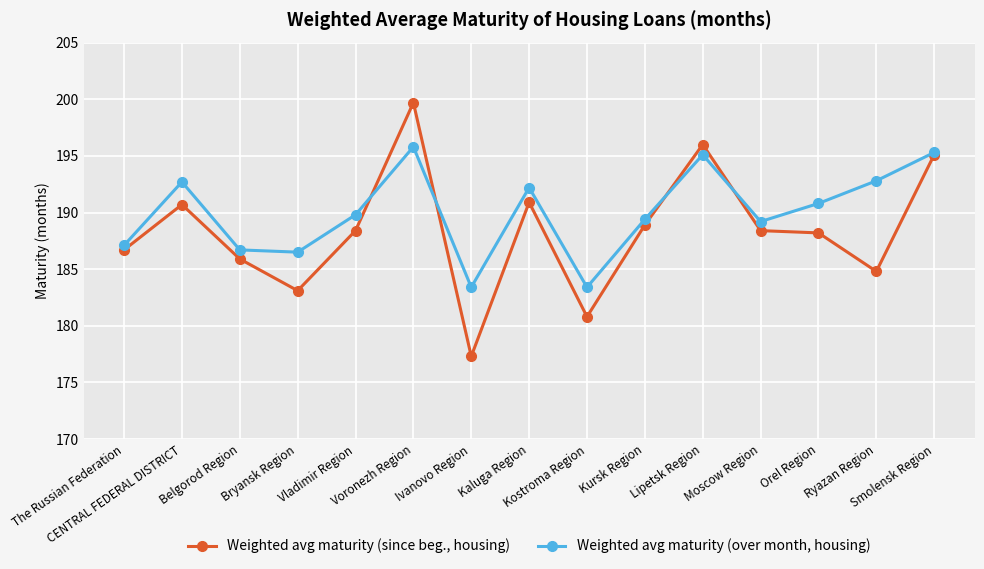

What is the highest value of the Weighted avg maturity (over month, housing) series?

195.8